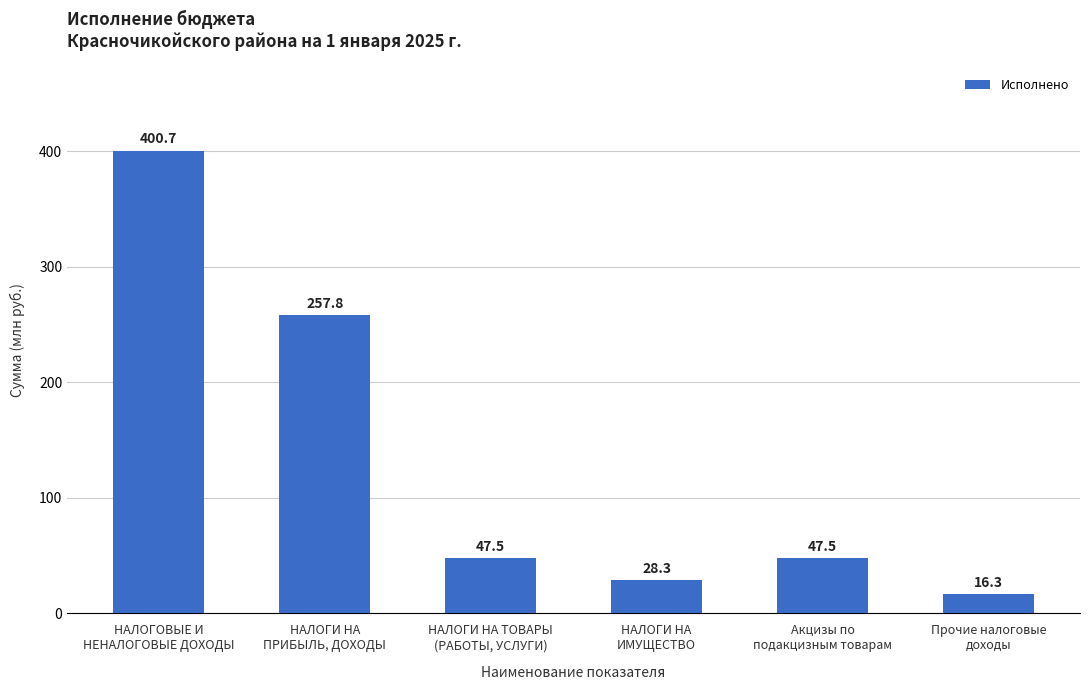

What is the minimum value shown in the chart?

16.3